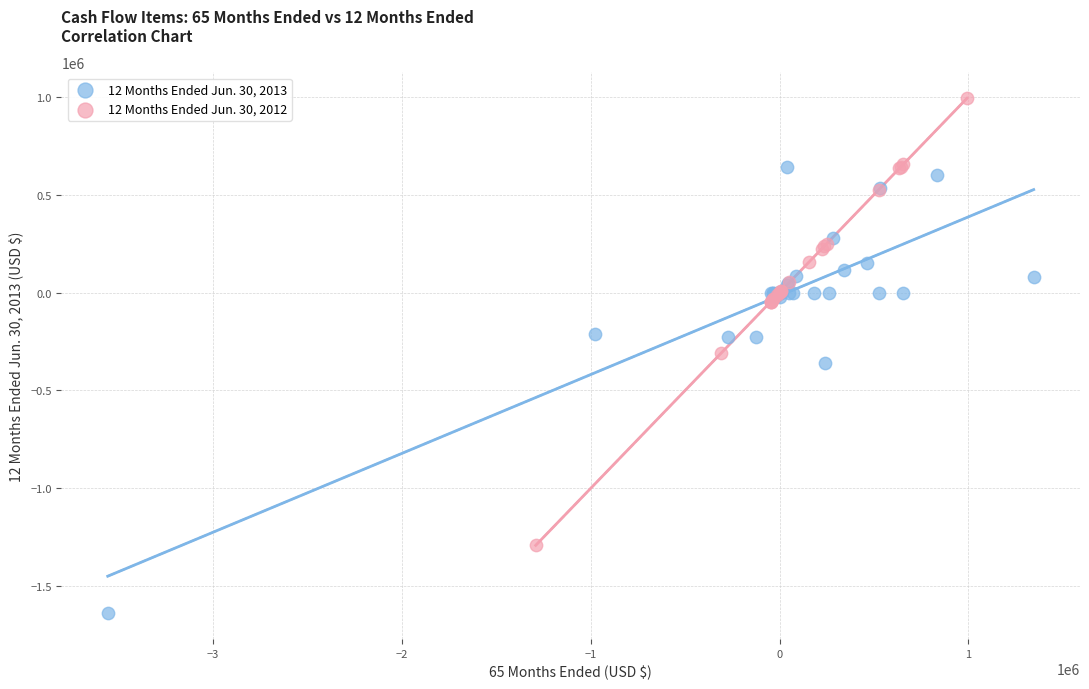

Which series reaches the maximum Y coordinate?

12 Months Ended Jun. 30, 2012